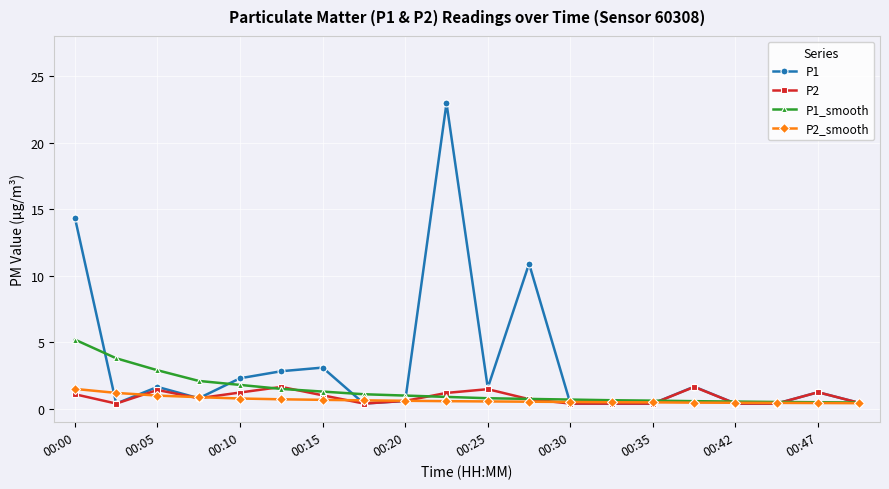

Does the chart display data point markers on the line(s)?

Yes